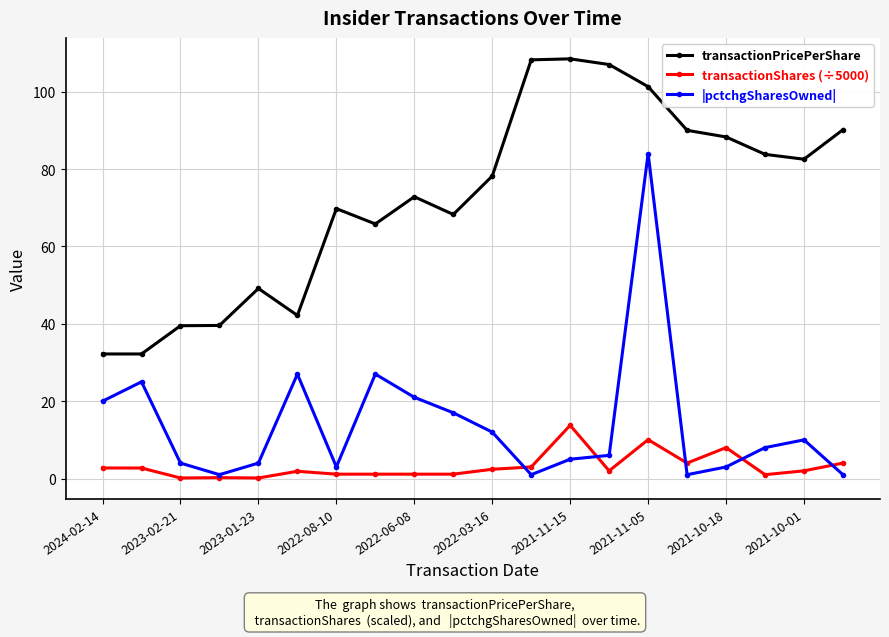

At how many categories does at least one series exceed 14?

20